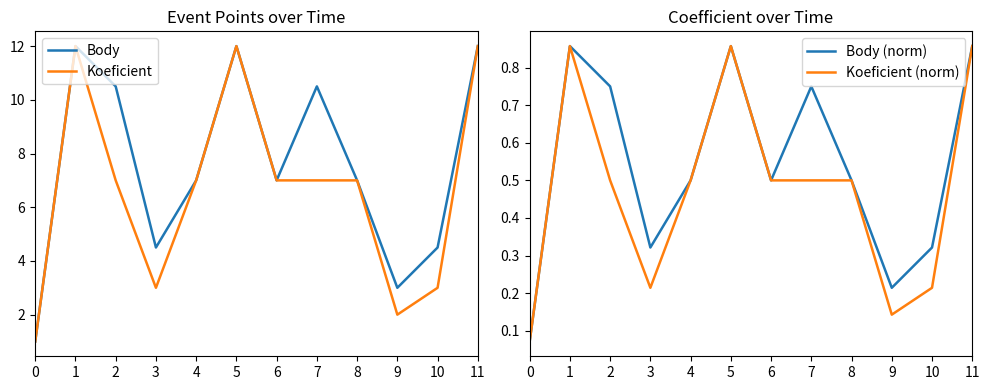

Which series changed the most between 7 and 10?

Body